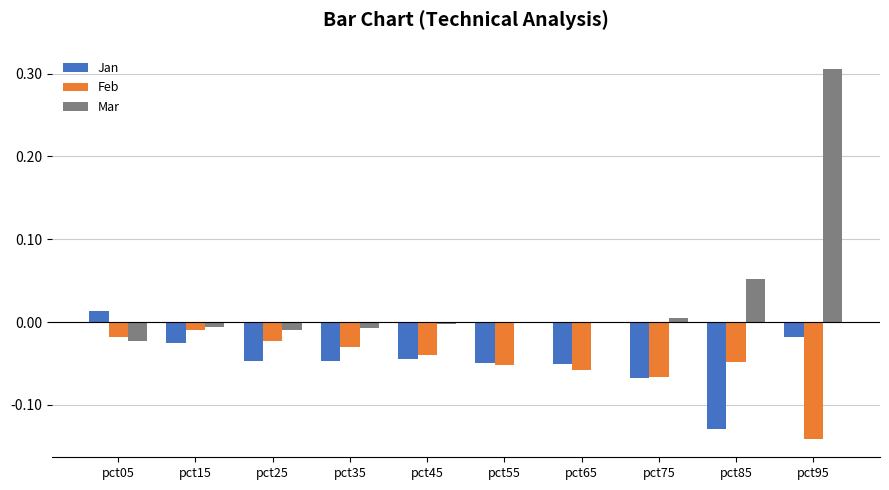

At which category is the sum across all series the highest?

pct95